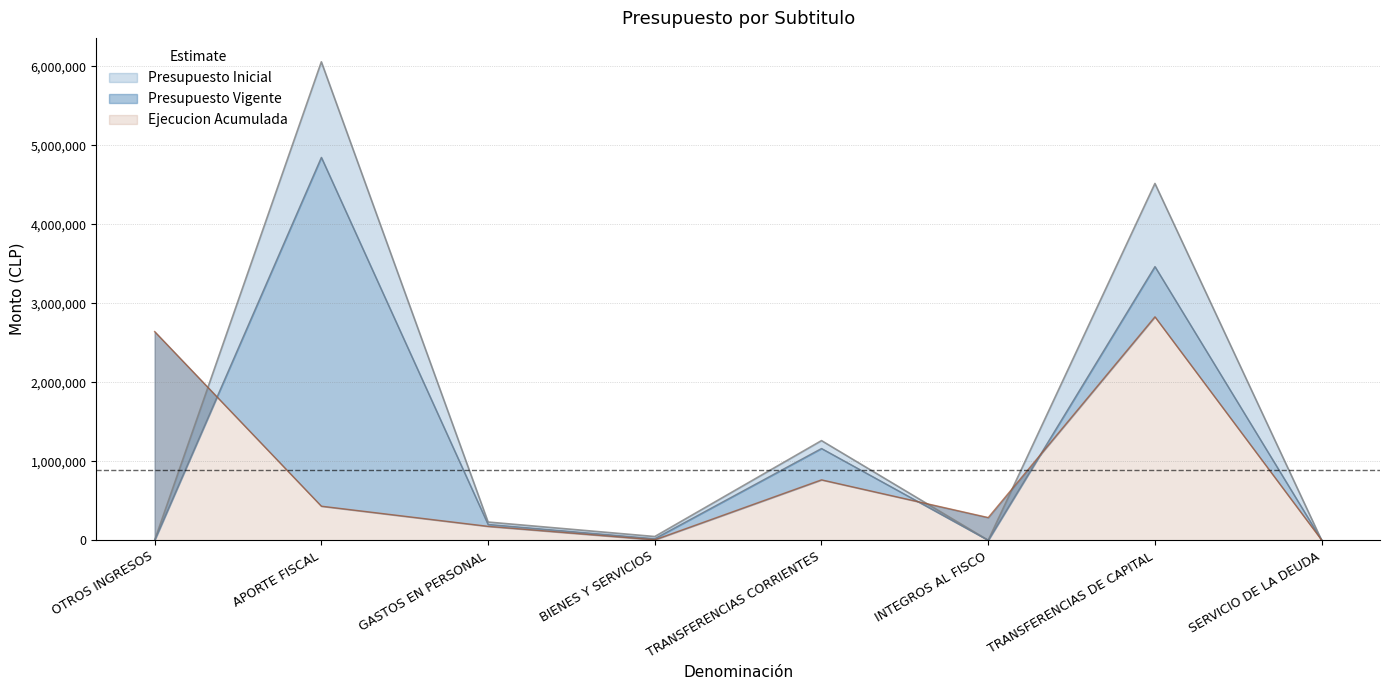

In Presupuesto Inicial, how many points are lower than both neighbors (excluding endpoints)?

2